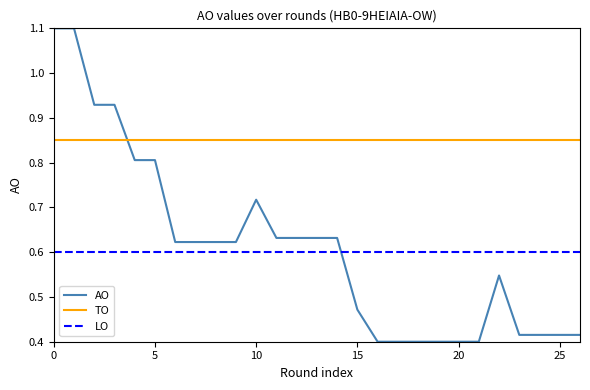

True or false: TO and LO cross at least once.

False